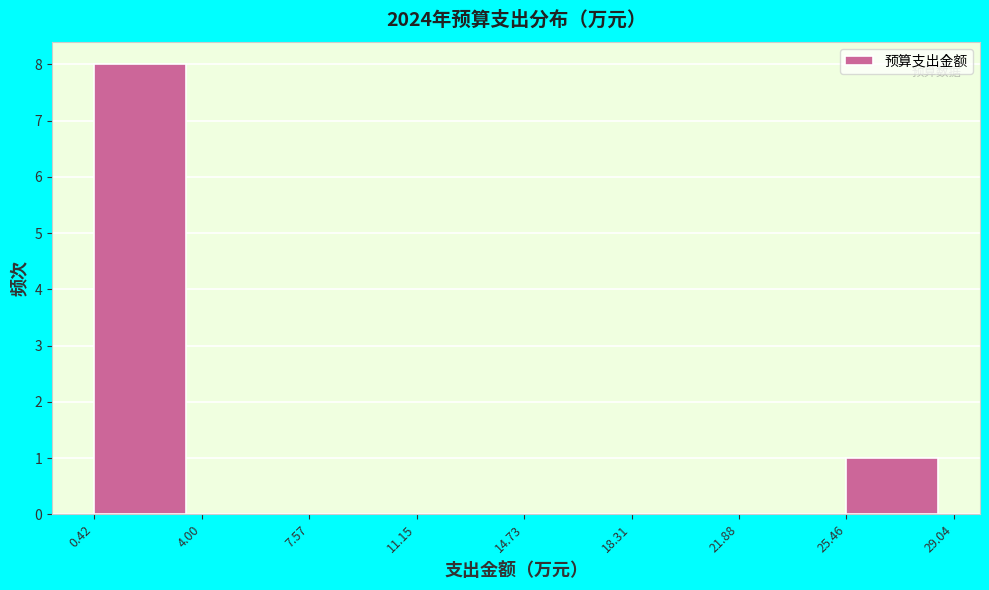

Reading left to right, list every bar in this chart as the range it spans on the x-axis followed by its height. The values are not printed on the chart, so give them approximately, as read against the axis.

0.42 to 4.00: 8
4.00 to 7.57: 0
7.57 to 11.15: 0
11.15 to 14.73: 0
14.73 to 18.31: 0
18.31 to 21.88: 0
21.88 to 25.46: 0
25.46 to 29.04: 1